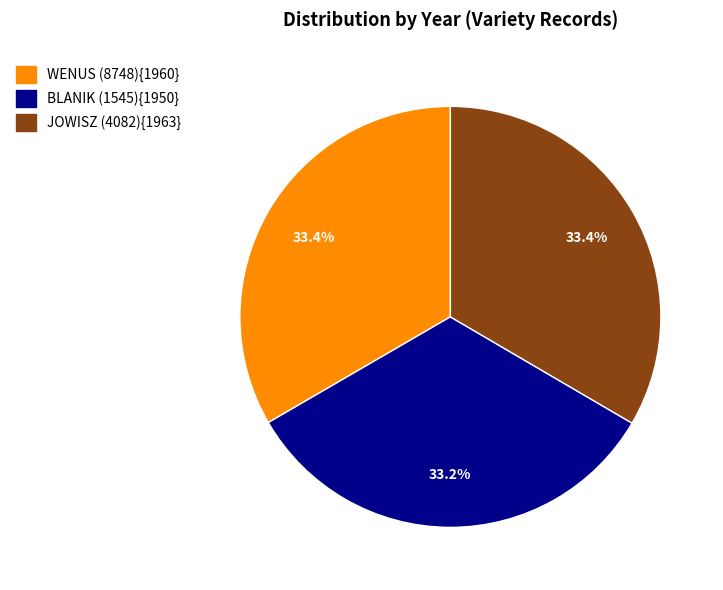

Is there any slice that represents more than half of the pie?

No